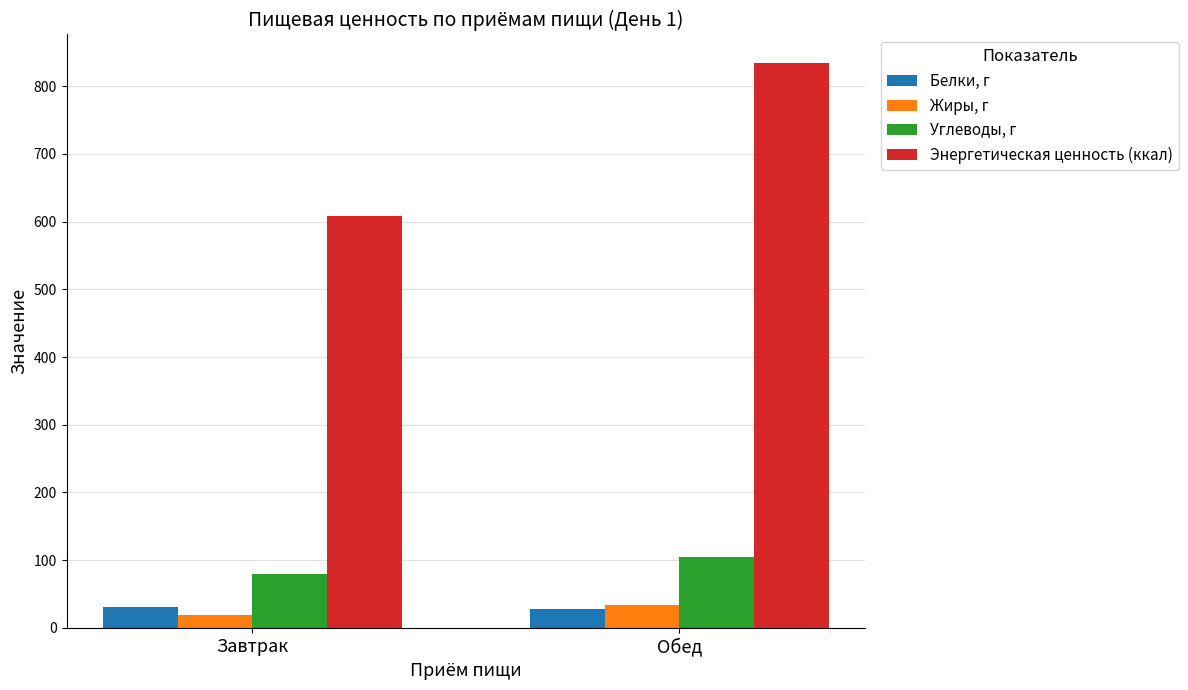

What is the approximate value of Углеводы, г at Обед?

104.7